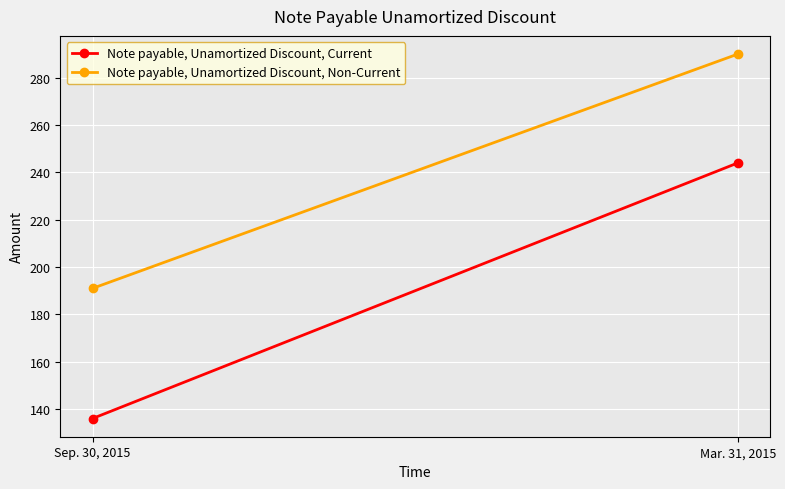

What is the label of the 1st point from the right?

Mar. 31, 2015